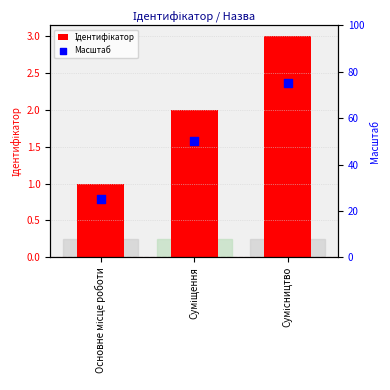

At which category is the sum across all series the highest?

Сумісництво